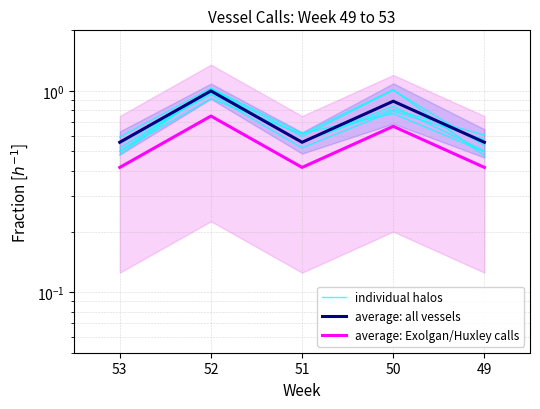

Count the average: Exolgan/Huxley calls values in the range 0 to 1.

5